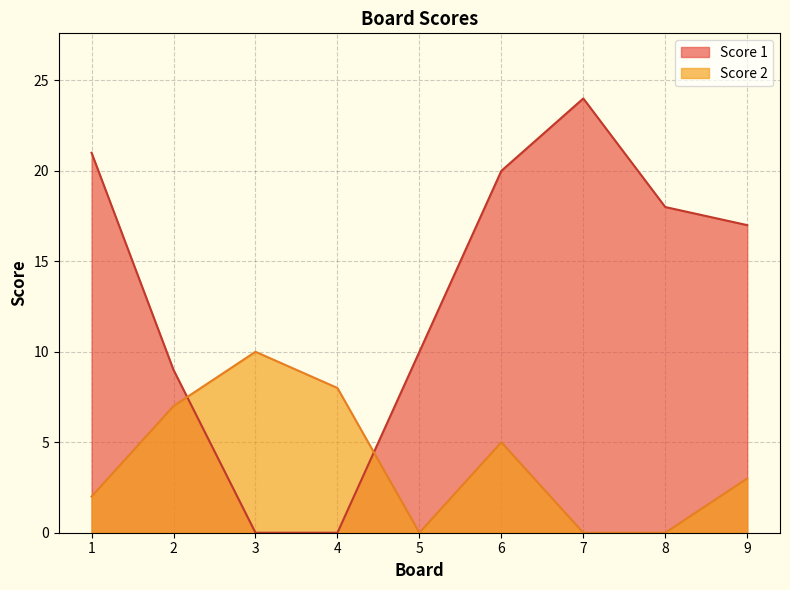

What is the difference between the maximum and minimum values in the Score 2 series?

10